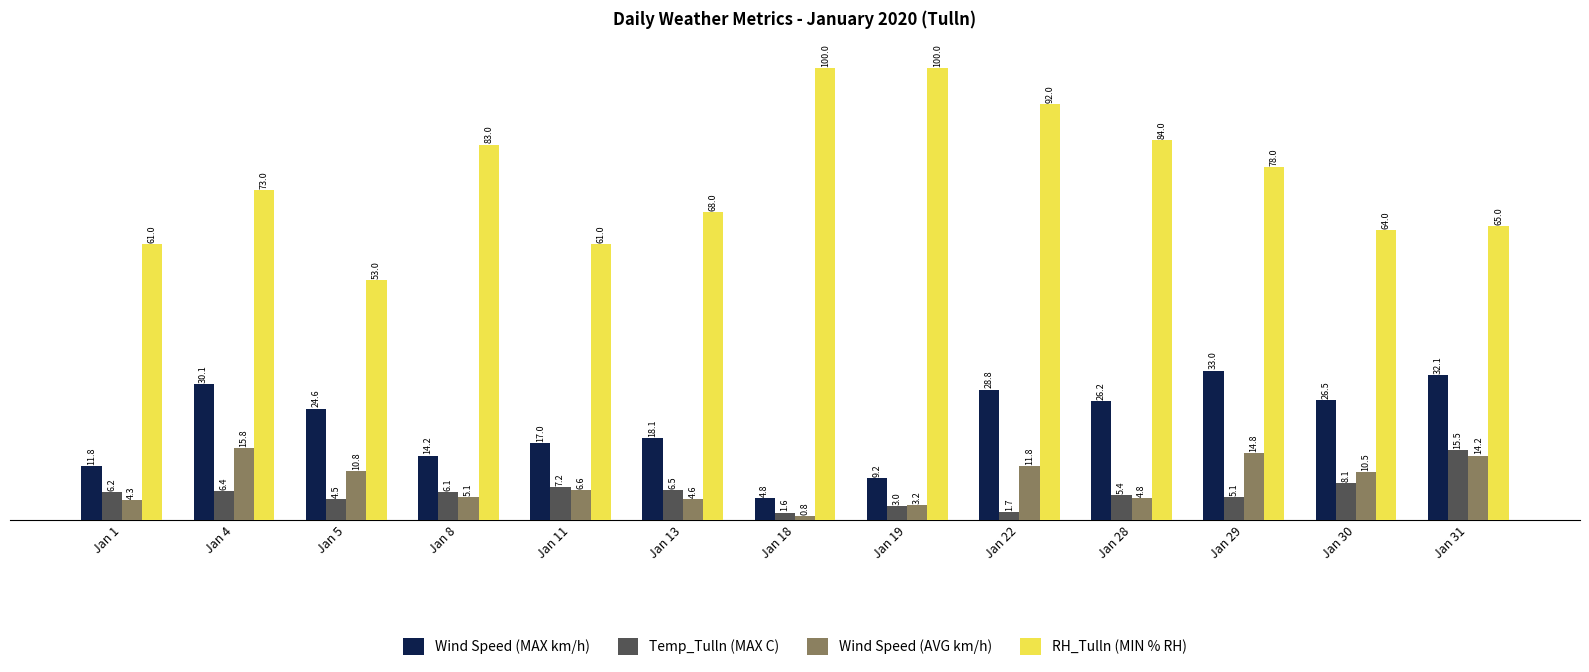

Which series has the largest total across all categories?

RH_Tulln (MIN % RH)